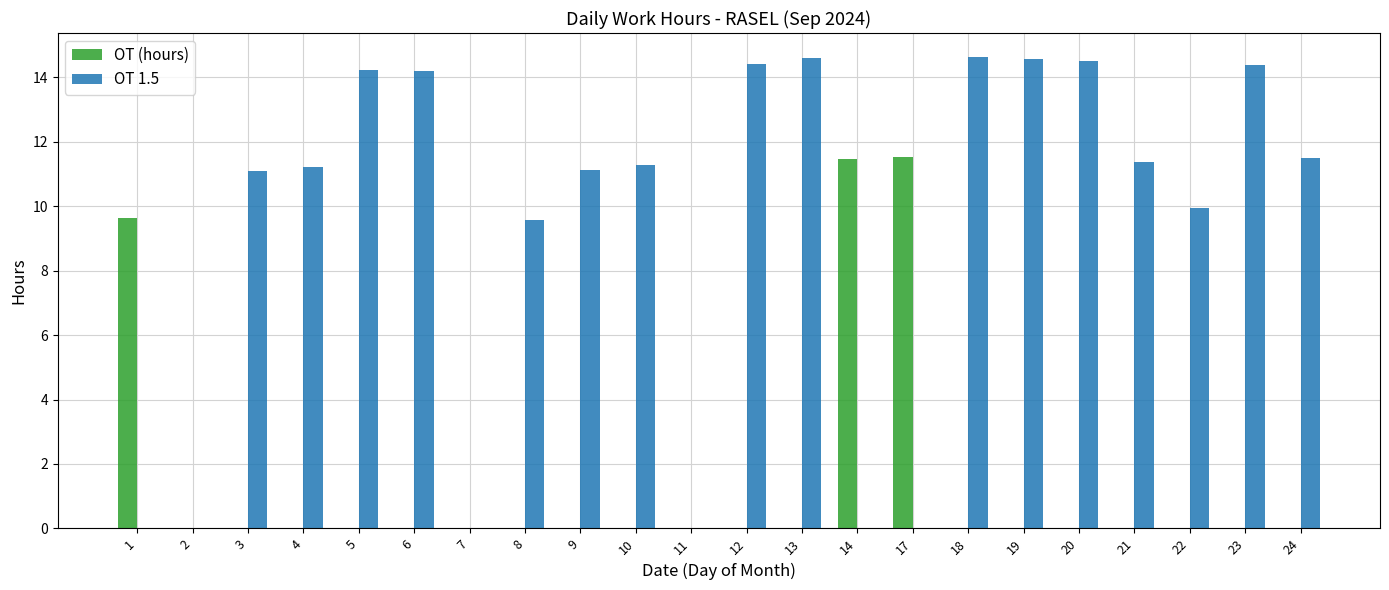

Is the value of OT 1.5 at 3 greater than the value of OT (hours) at 11?

Yes